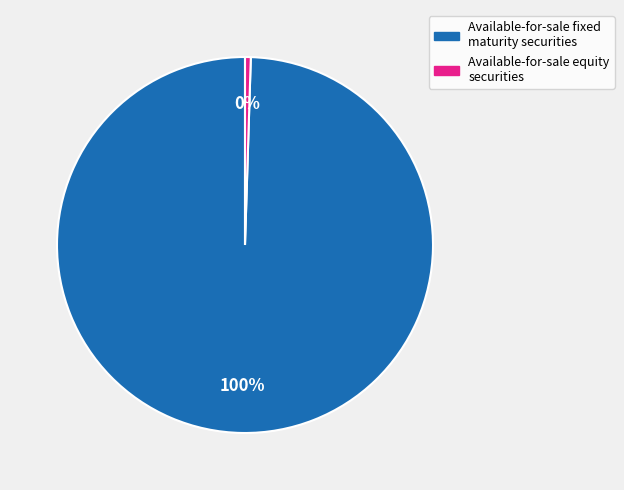

To the nearest percent, what is the average slice percentage?

50%